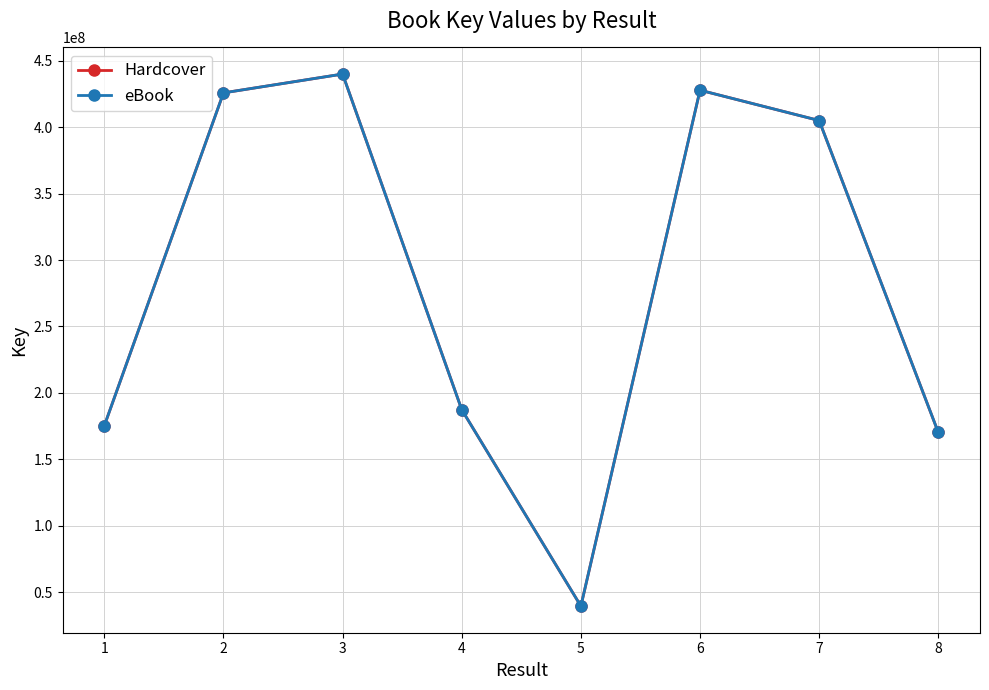

Does the chart have visible grid lines?

Yes